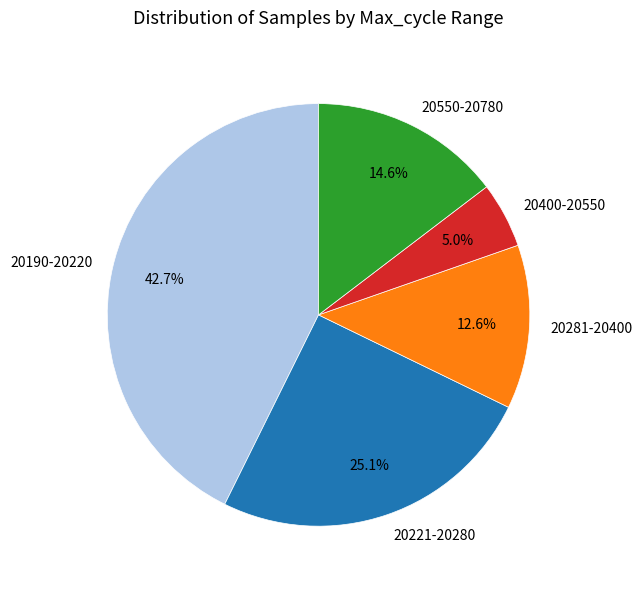

Does 20550-20780 account for over 50% of the chart?

No